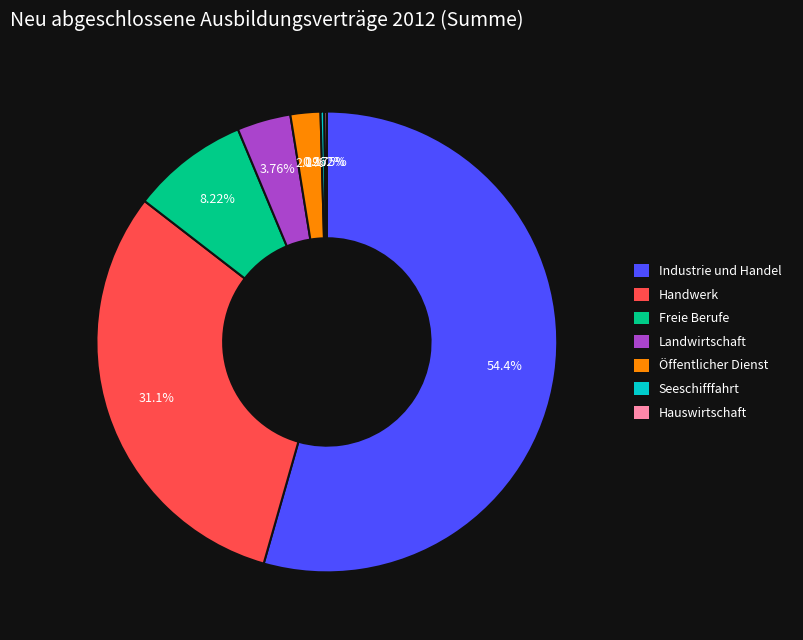

What portion of the pie excludes Freie Berufe?

91.8%